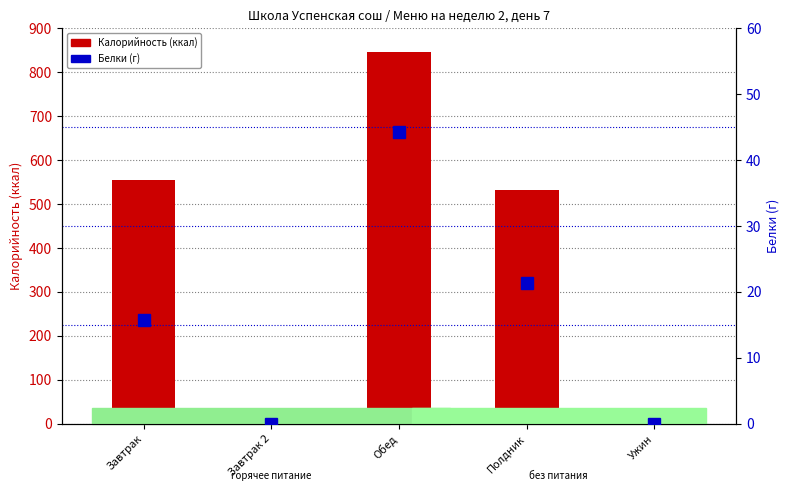

How many bars are there in total?

10